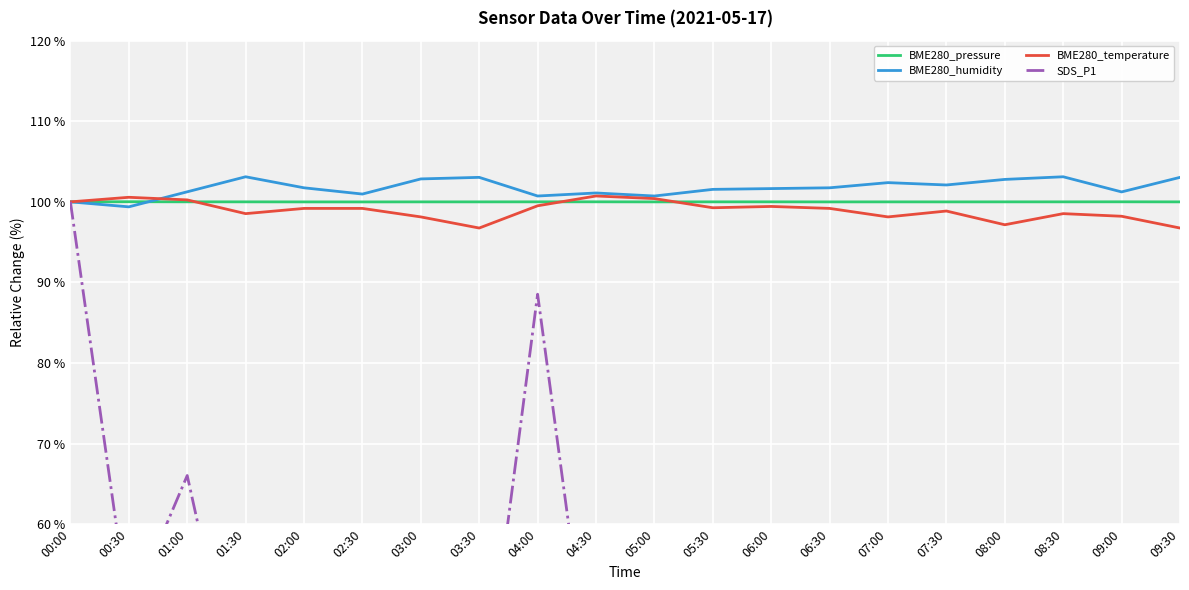

In BME280_pressure, how many points are lower than both neighbors (excluding endpoints)?

5